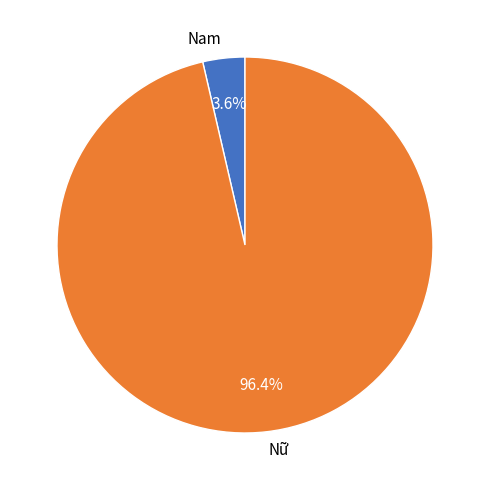

Count the number of slices in the pie.

2